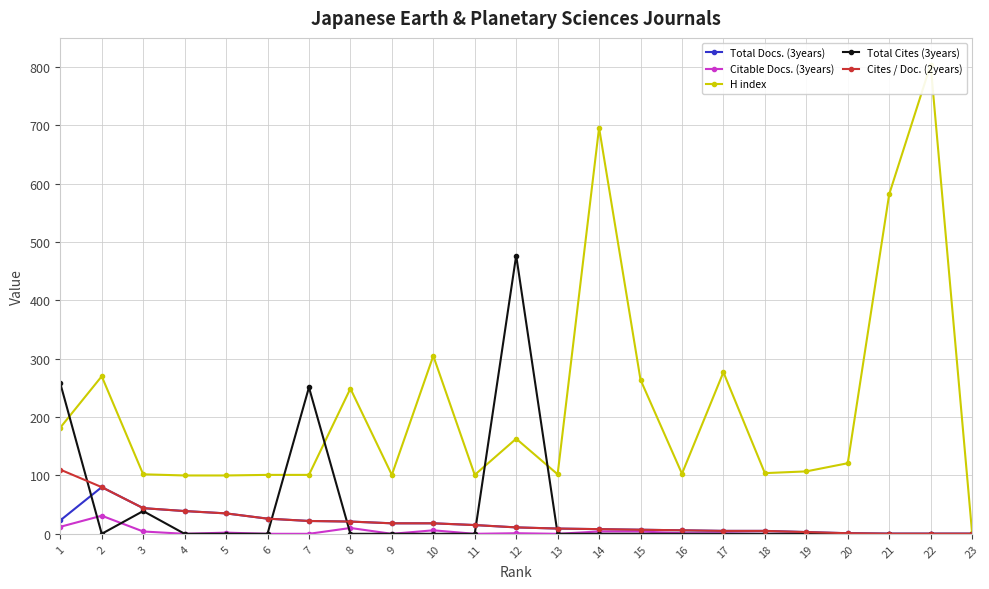

How many series are shown in this chart?

5